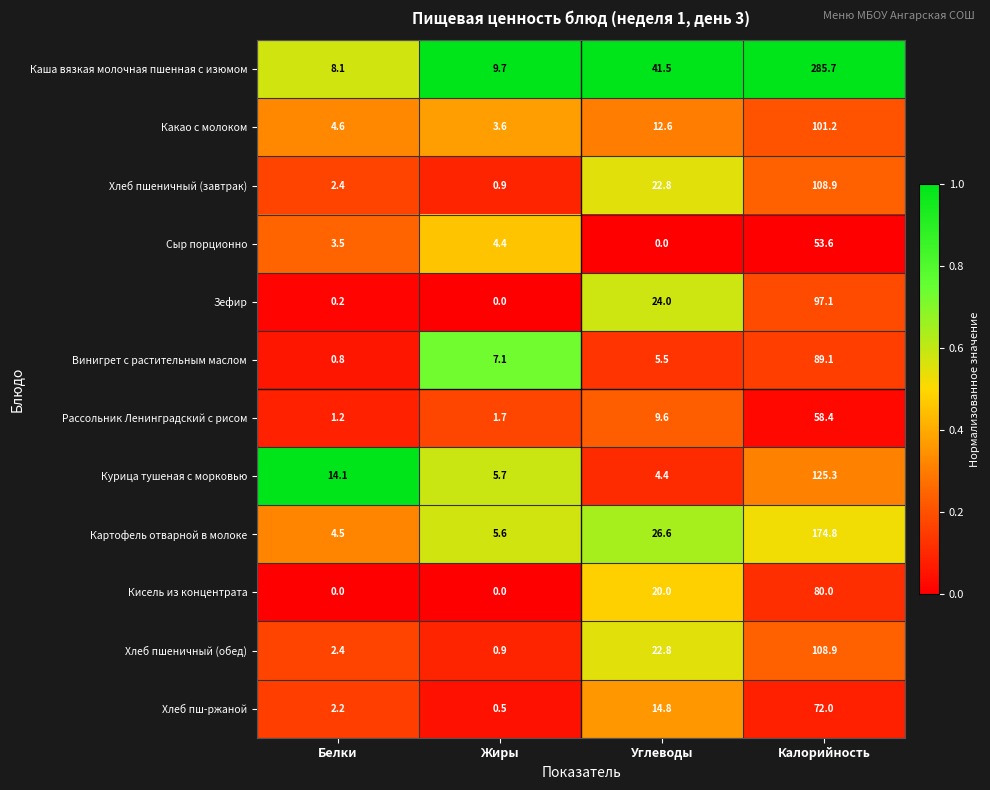

Which series has the largest range (max minus min)?

Каша вязкая молочная пшенная с изюмом